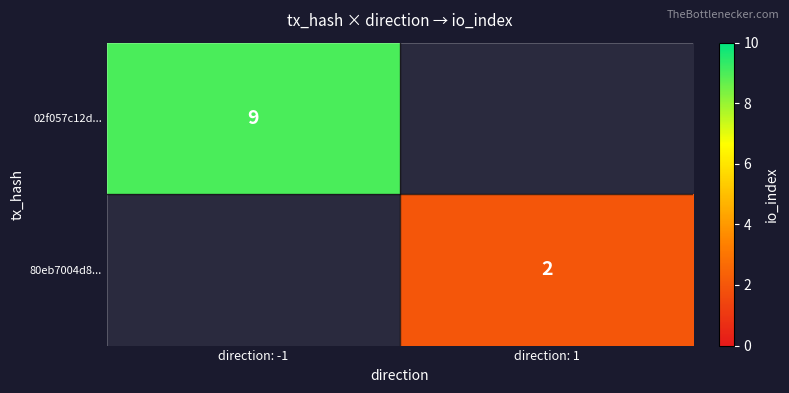

The 02f057c12d... series shows 9 at direction: -1. True or false?

True